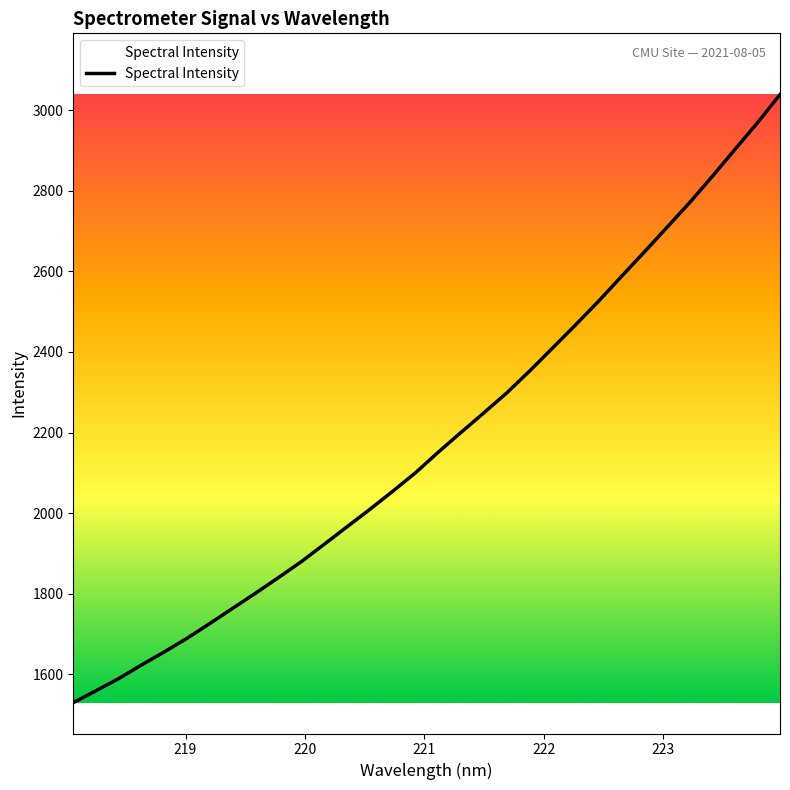

What is the minimum value shown in the chart?

1529.9